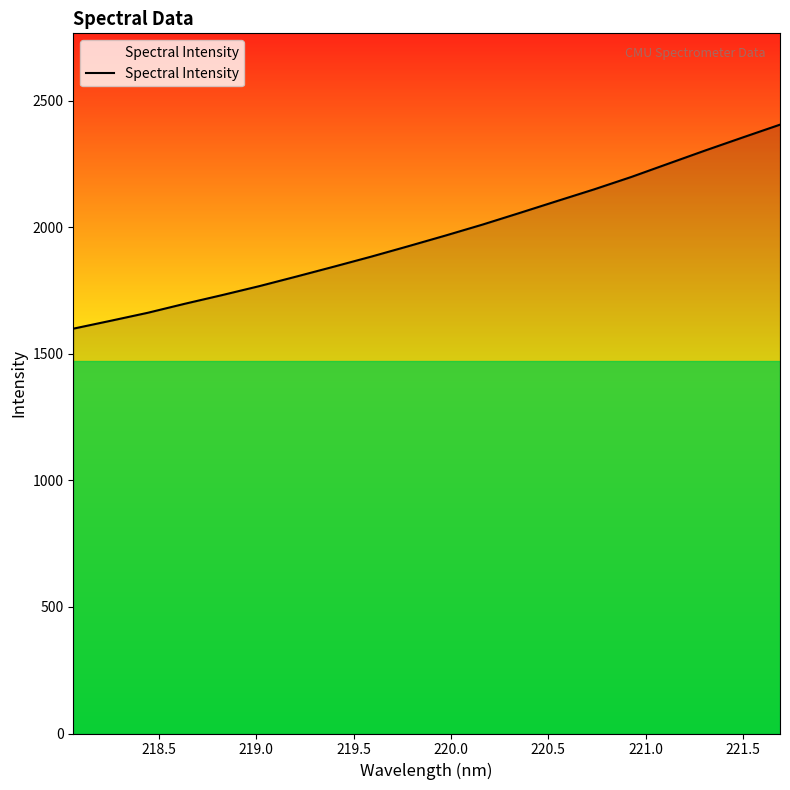

What is the smallest value displayed?

1599.0